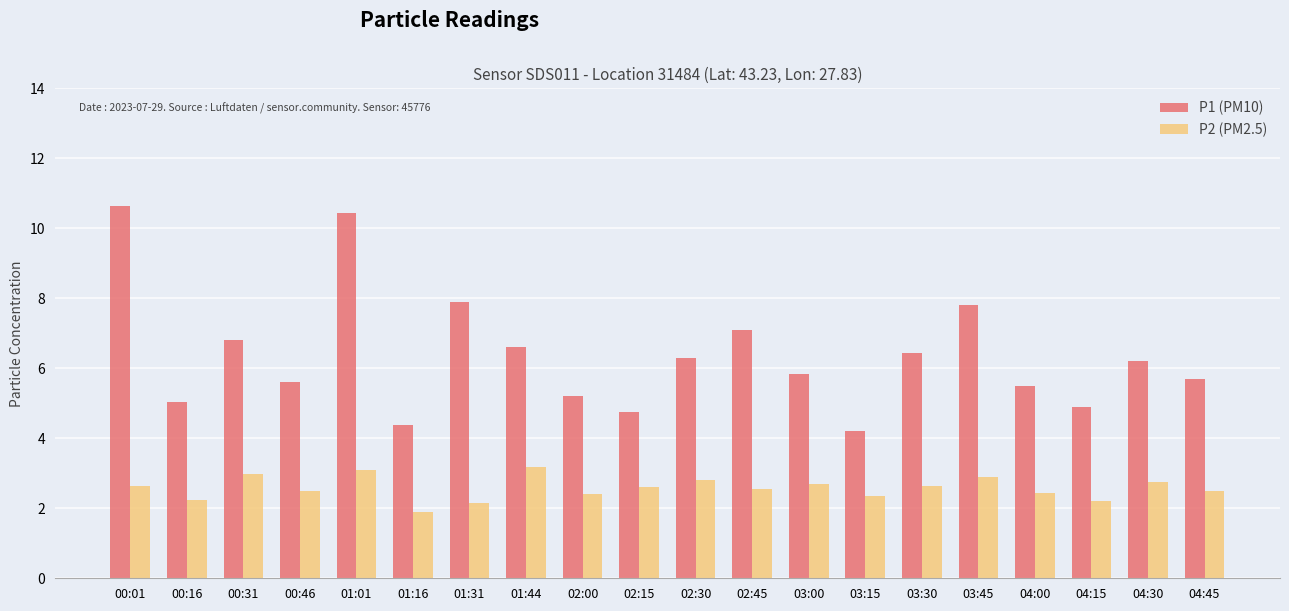

What is the label of the 11th bar from the right?

02:15